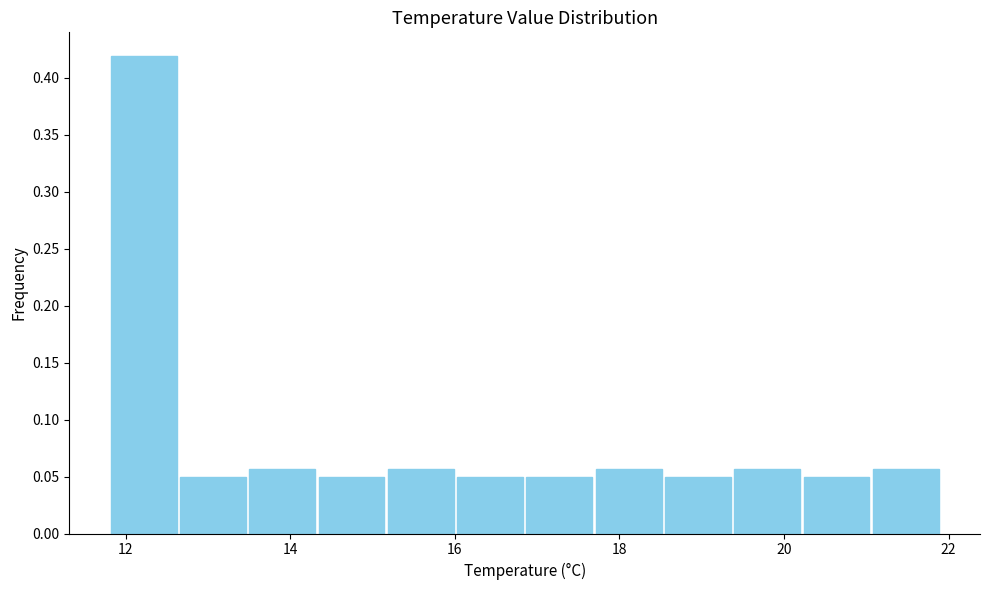

Reading left to right, transcribe this chart: for each bar, give the range it covers on the x-axis and its height. Neither the bar edges nor the heights are printed on the chart, so give them approximately, as read against the axes.

11.8 to 12.6: 0.420
12.6 to 13.4: 0.050
13.4 to 14.4: 0.055
14.4 to 15.2: 0.050
15.2 to 16.0: 0.055
16.0 to 16.8: 0.050
16.8 to 17.6: 0.050
17.6 to 18.6: 0.055
18.6 to 19.4: 0.050
19.4 to 20.2: 0.055
20.2 to 21.0: 0.050
21.0 to 22.0: 0.055